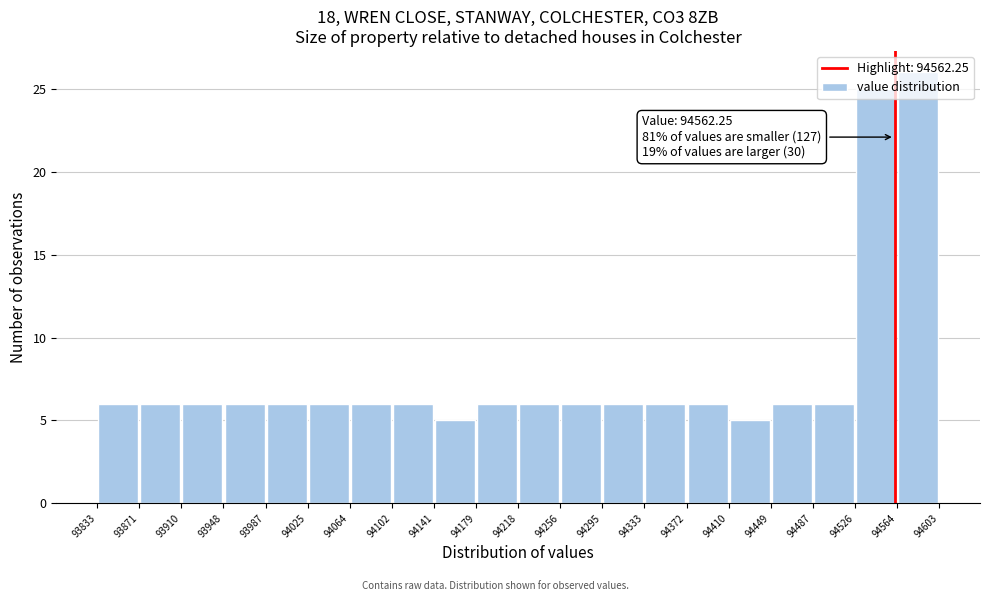

Over which range of the x-axis is the bar tallest?

94564 to 94603